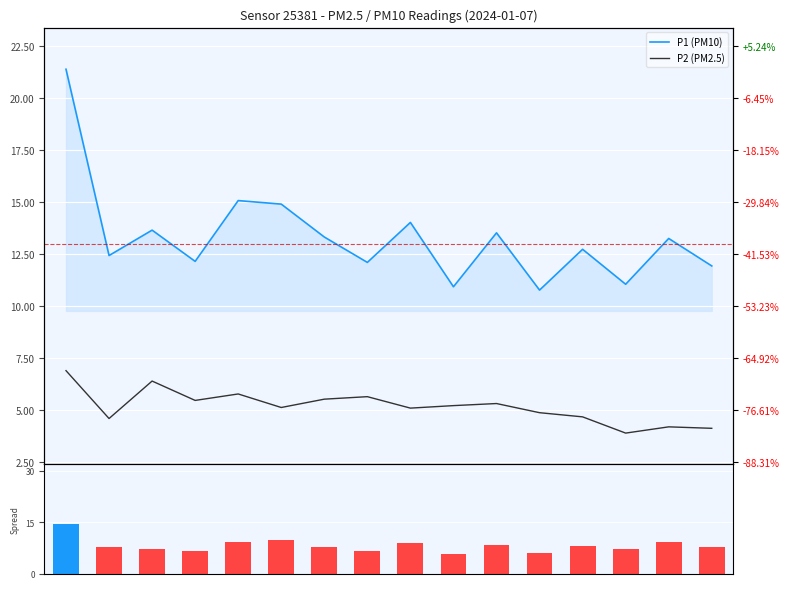

The value of P2 (PM2.5) at 04:12 is 5.2. True or false?

True